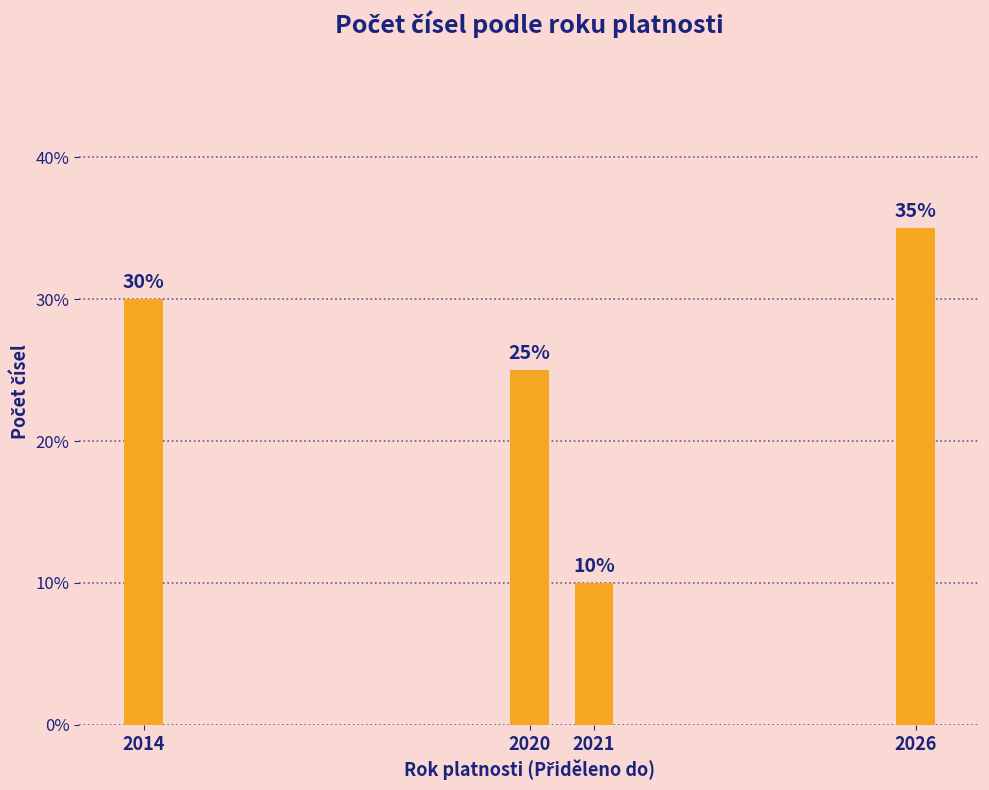

Reading right to left, extract all data points from this chart.

35	10	25	30